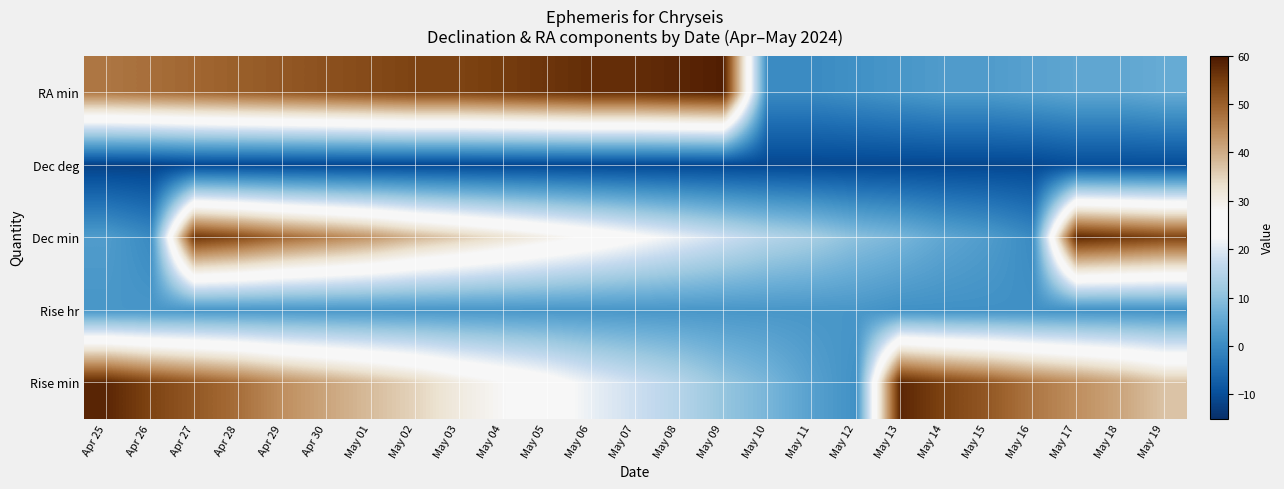

List the series in order of their peak value, lowest first.

Dec deg, Rise hr, Dec min, Rise min, RA min